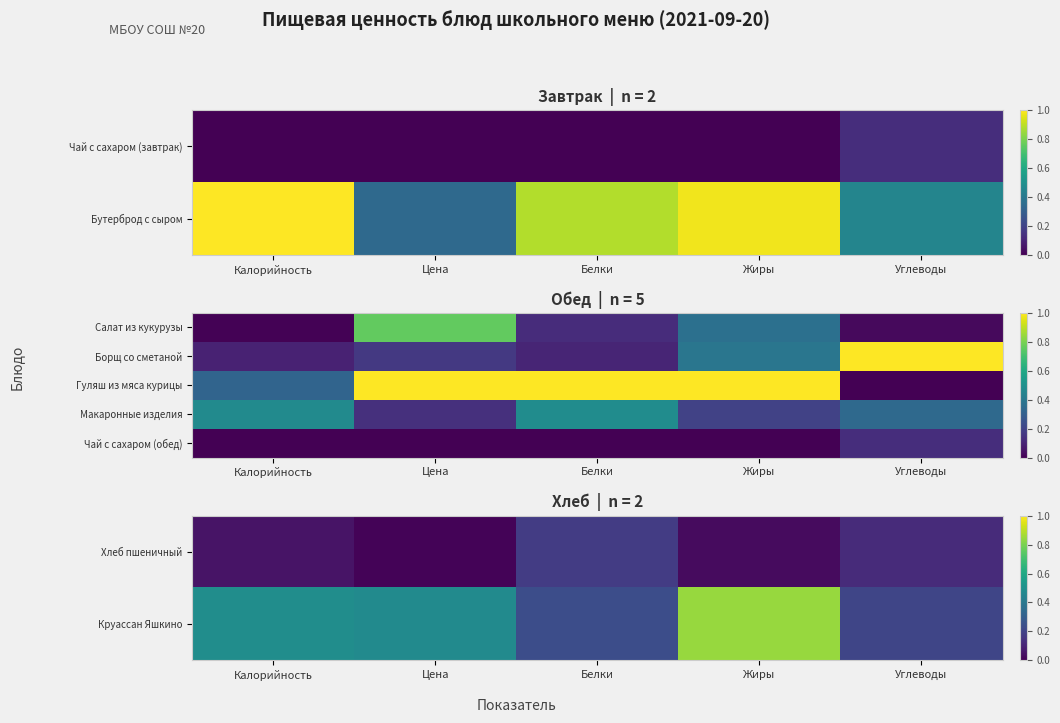

How many series are shown in this chart?

5